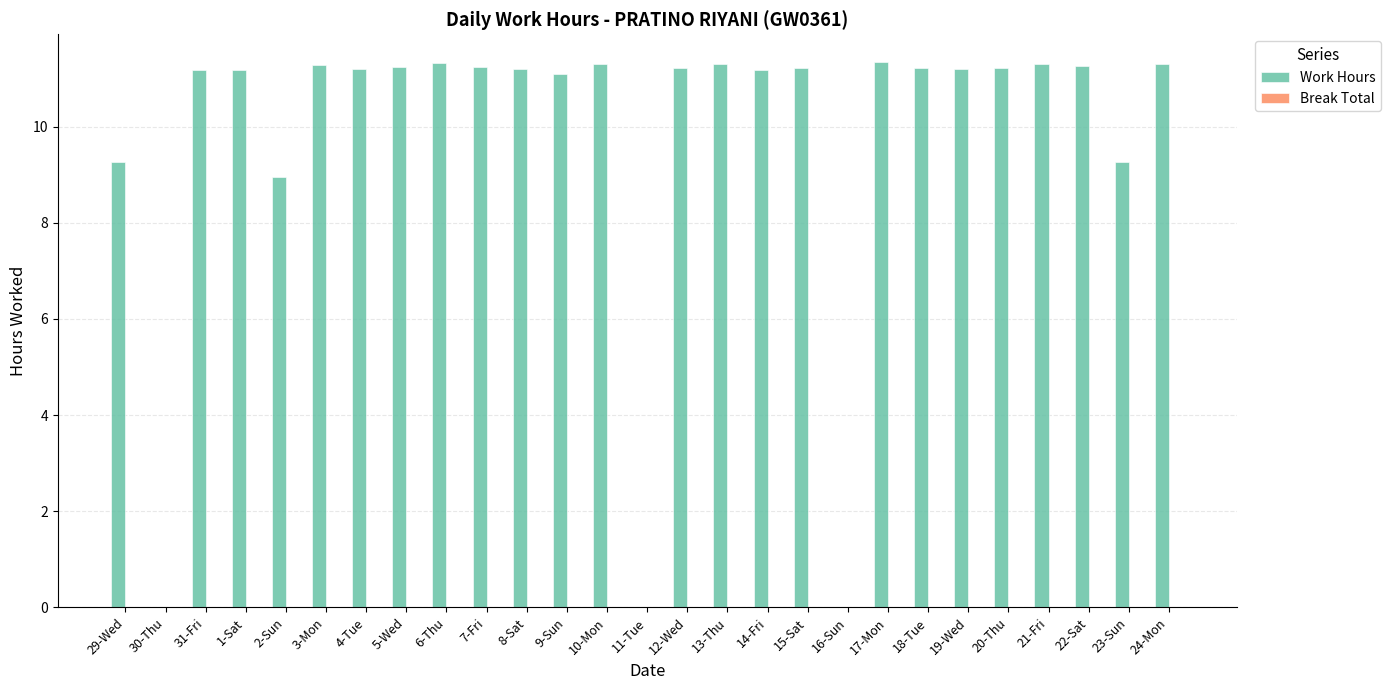

Approximately how many times larger is the value at 4-Tue compared to 17-Mon?

1.0